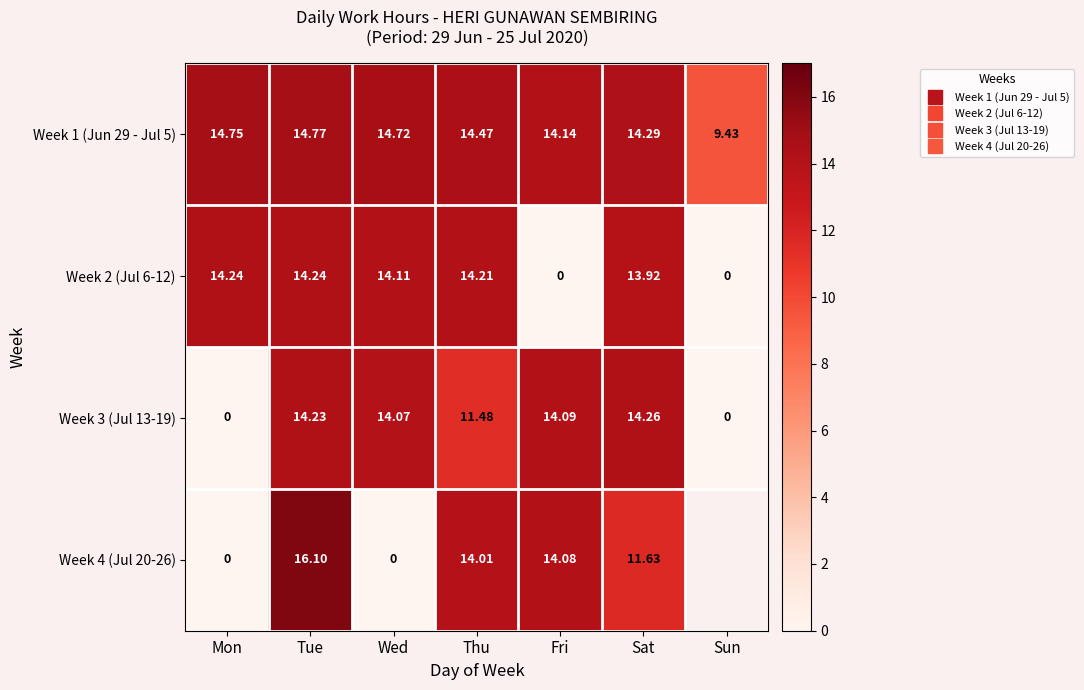

At which category does the chart reach its peak across all series?

Tue